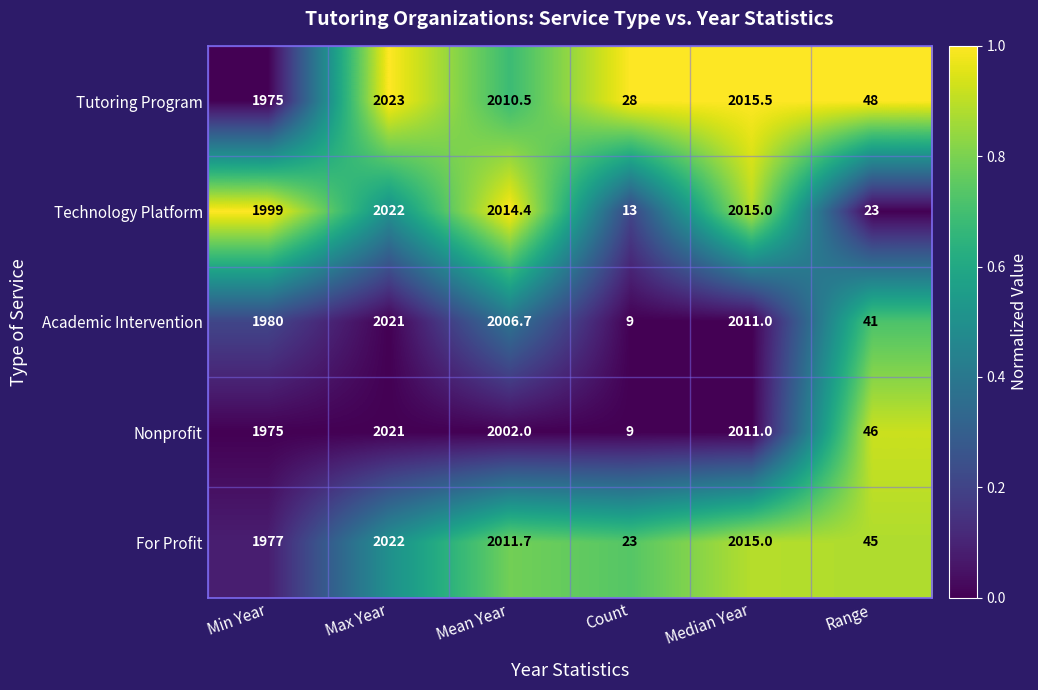

Reading left to right, what are all the values shown in this chart?

Tutoring Program: 1975.0	2023.0	2010.5	28.0	2015.5	48.0
Technology Platform: 1999.0	2022.0	2014.4	13.0	2015.0	23.0
Academic Intervention: 1980.0	2021.0	2006.7	9.0	2011.0	41.0
Nonprofit: 1975.0	2021.0	2002.0	9.0	2011.0	46.0
For Profit: 1977.0	2022.0	2011.7	23.0	2015.0	45.0